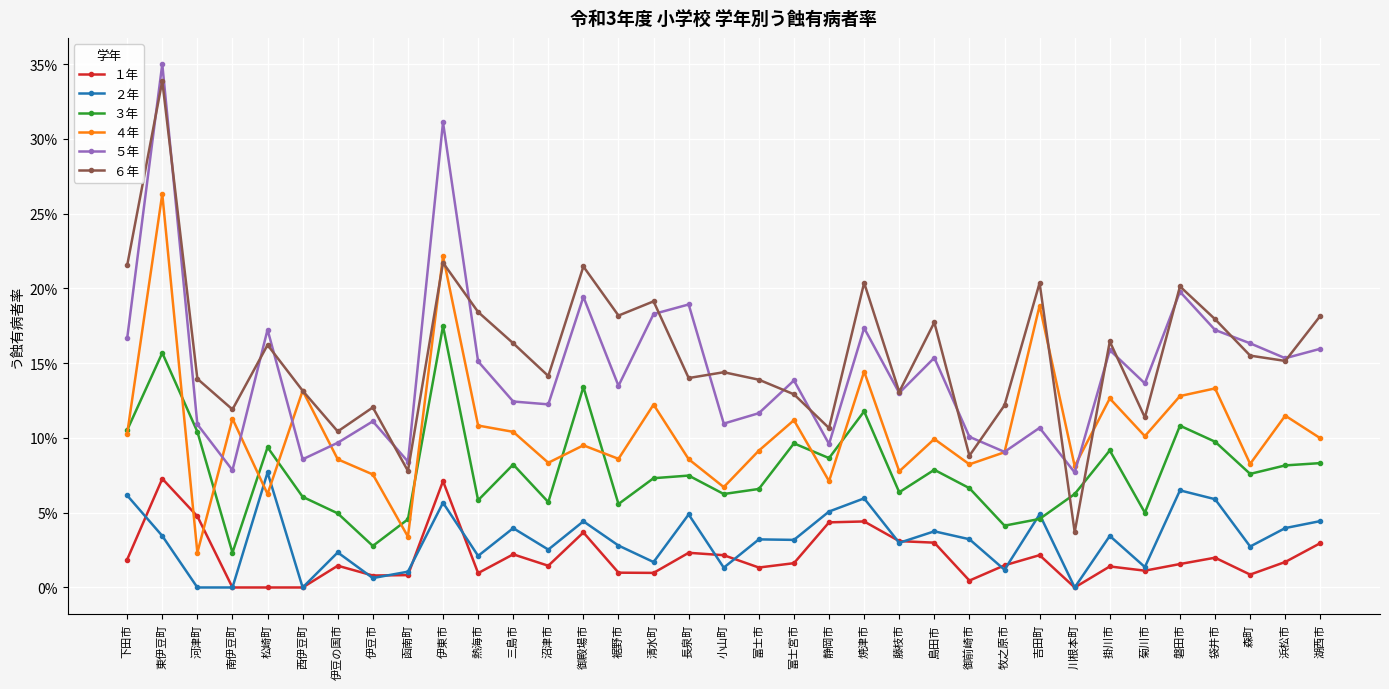

Is this an area chart (filled region under the line)?

No